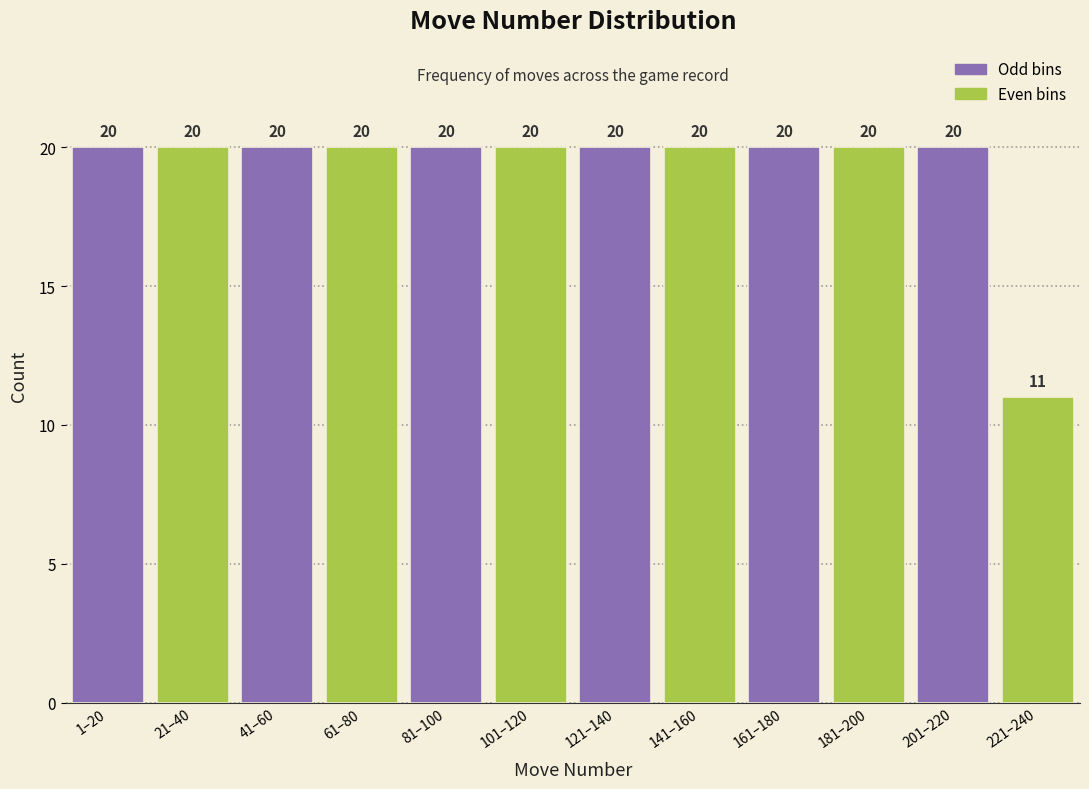

Reading left to right, list all the values displayed in this chart.

1–20=20	21–40=20	41–60=20	61–80=20	81–100=20	101–120=20	121–140=20	141–160=20	161–180=20	181–200=20	201–220=20	221–240=11